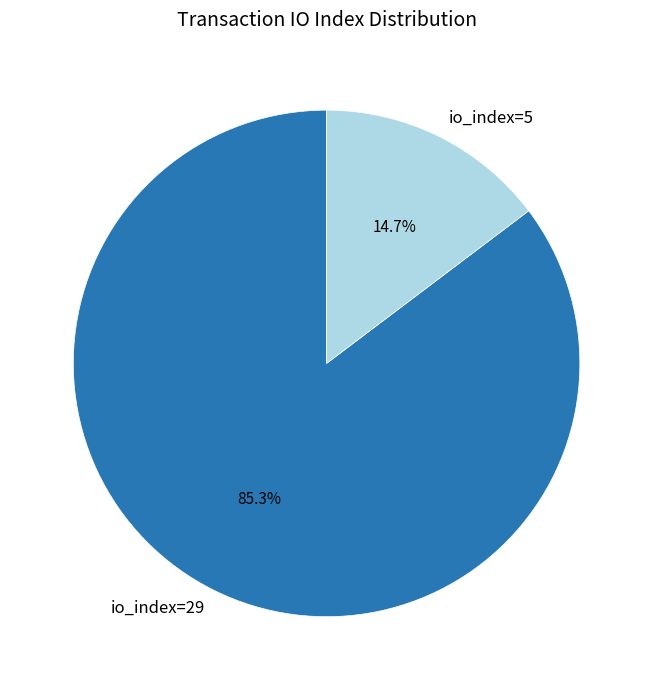

Do io_index=5 and io_index=29 together represent more than half of the pie?

Yes